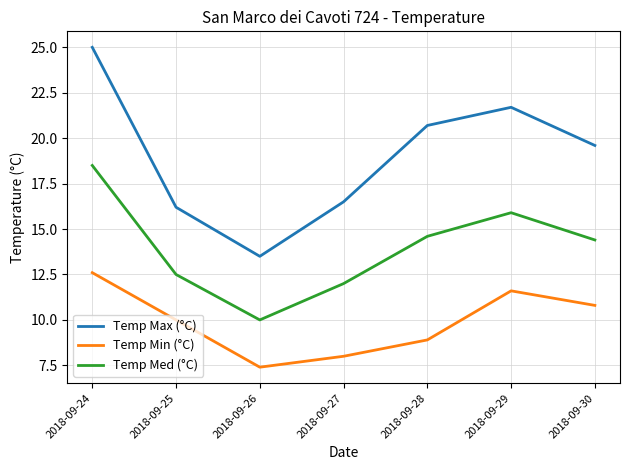

The Temp Max (°C) series shows 19.6 at 2018-09-30. True or false?

True